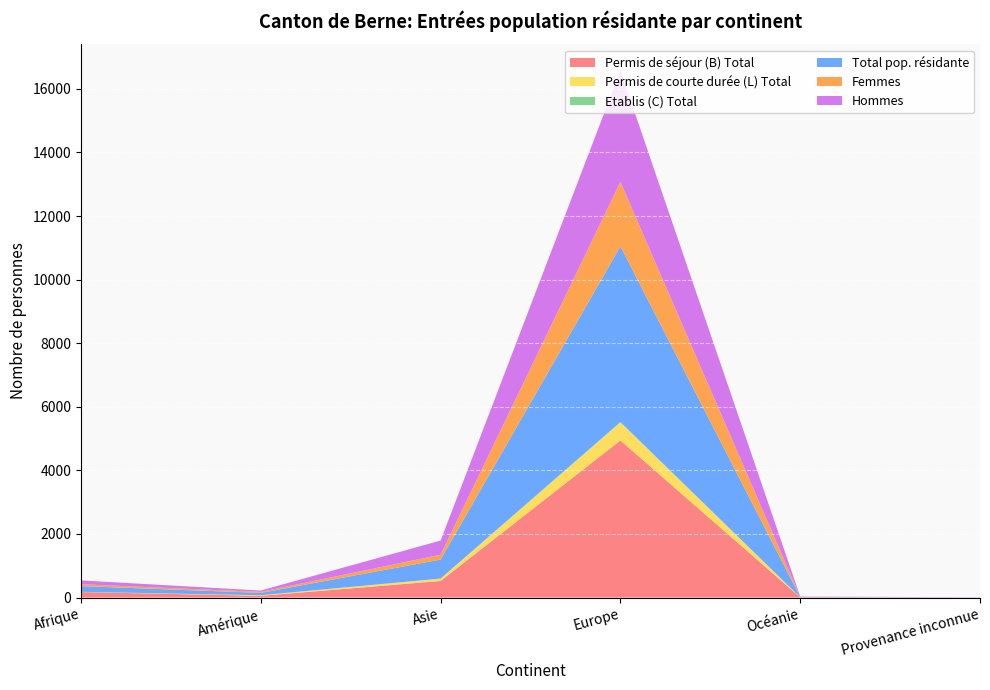

Reading left to right, list all the values displayed in this chart.

Permis de séjour (B) Total: Afrique=174	Amérique=56	Asie=522	Europe=4942	Océanie=9	Provenance inconnue=3
Permis de courte durée (L) Total: Afrique=4	Amérique=18	Asie=76	Europe=567	Océanie=2	Provenance inconnue=0
Etablis (C) Total: Afrique=2	Amérique=0	Asie=0	Europe=15	Océanie=0	Provenance inconnue=0
Total pop. résidante: Afrique=180	Amérique=74	Asie=598	Europe=5524	Océanie=11	Provenance inconnue=3
Femmes: Afrique=59	Amérique=31	Asie=152	Europe=2028	Océanie=5	Provenance inconnue=0
Hommes: Afrique=121	Amérique=43	Asie=446	Europe=3496	Océanie=6	Provenance inconnue=3